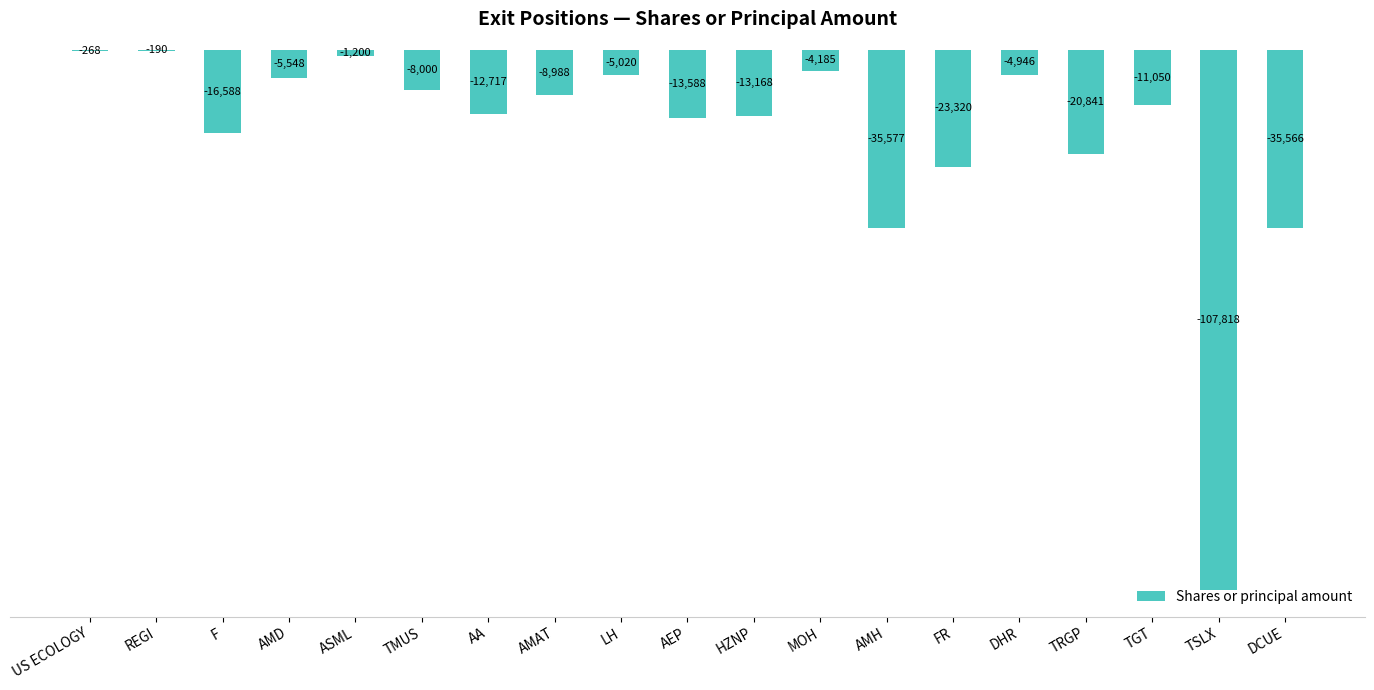

Where is the data nearest to the value -54004?

AMH